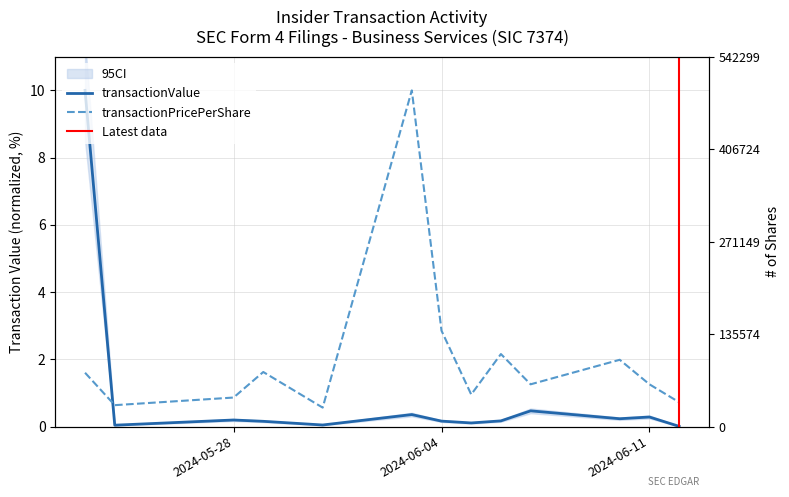

What is the difference between the second highest and second lowest values in the transactionValue series?

0.4